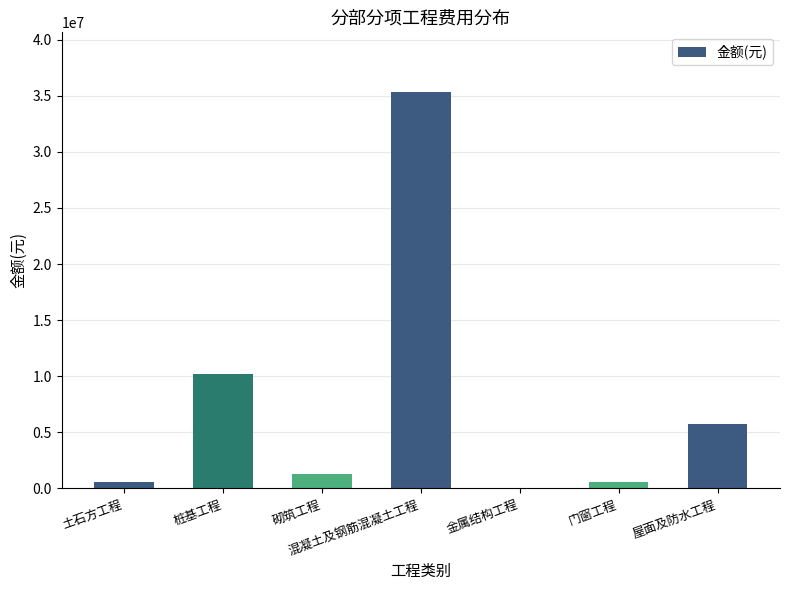

Is it true that the value at 混凝土及钢筋混凝土工程 is 48390573.9?

False